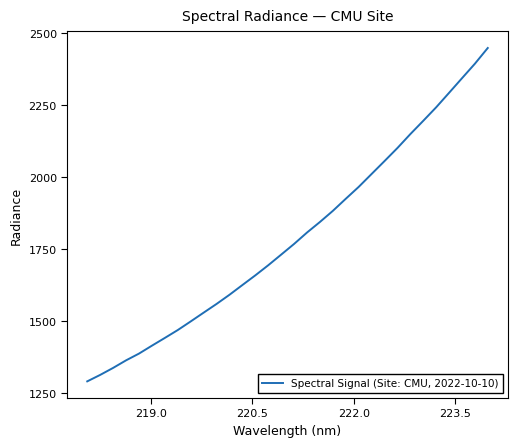

What is the difference between the maximum and minimum values?

1158.6